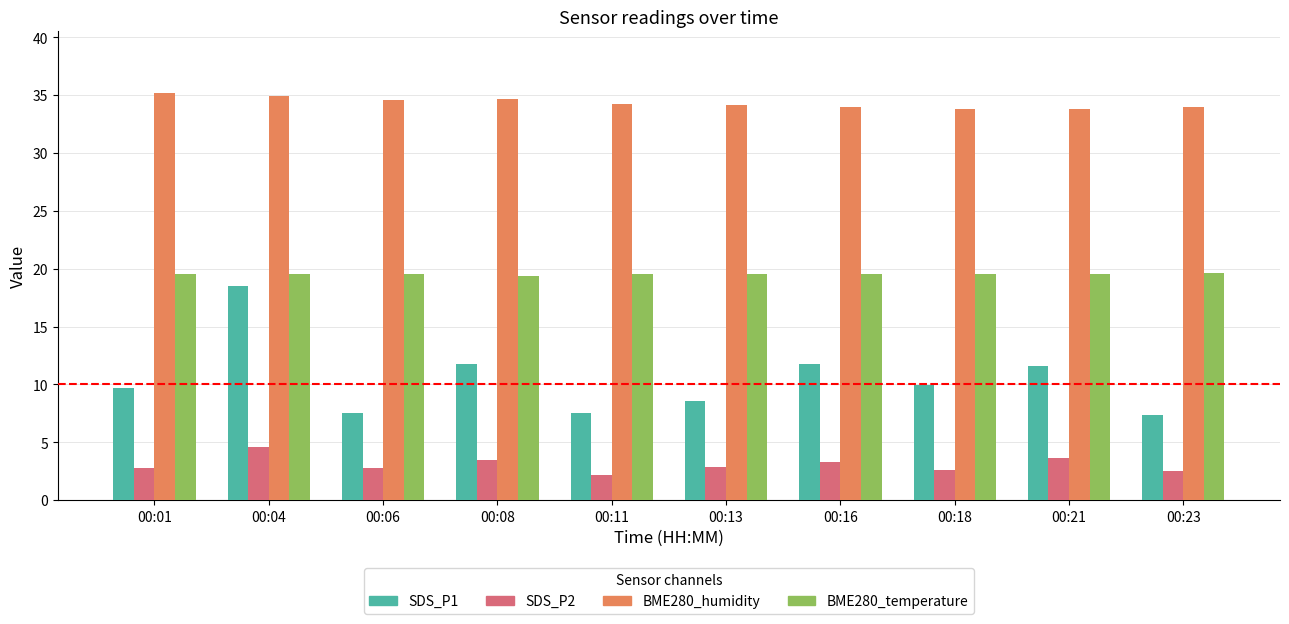

Which series changed the most between 00:01 and 00:16?

SDS_P1